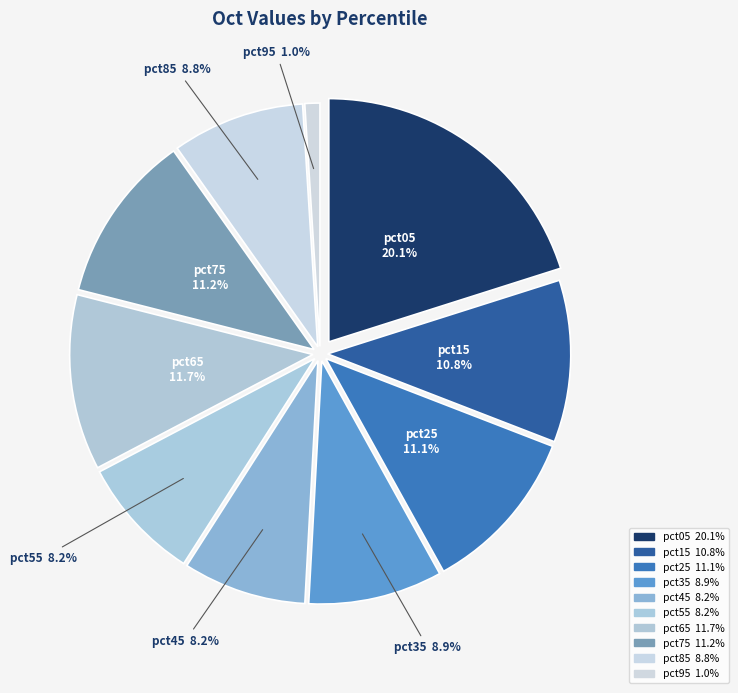

How many slices are in this pie chart?

10